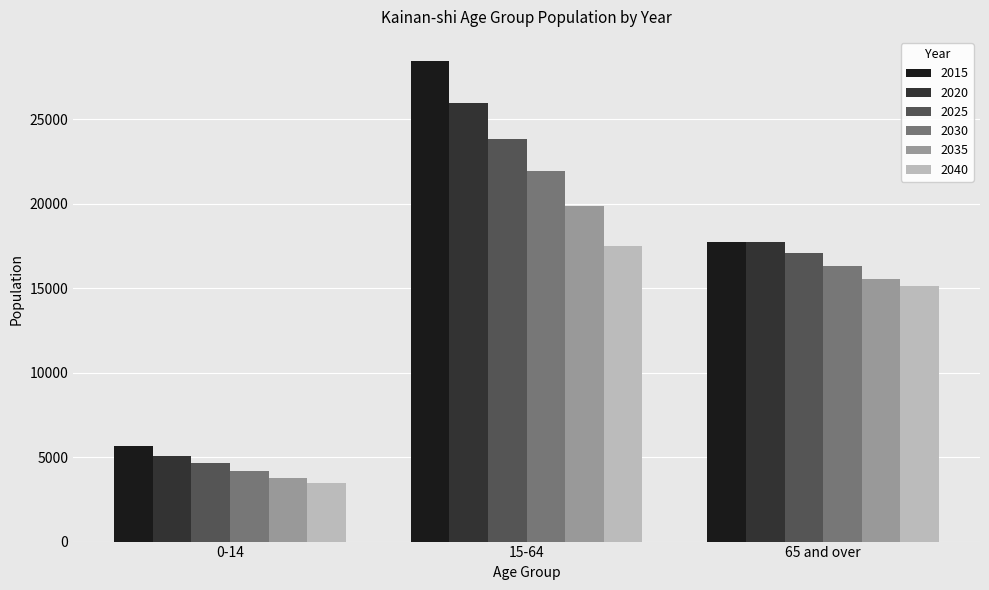

What position from the right is 0-14?

3